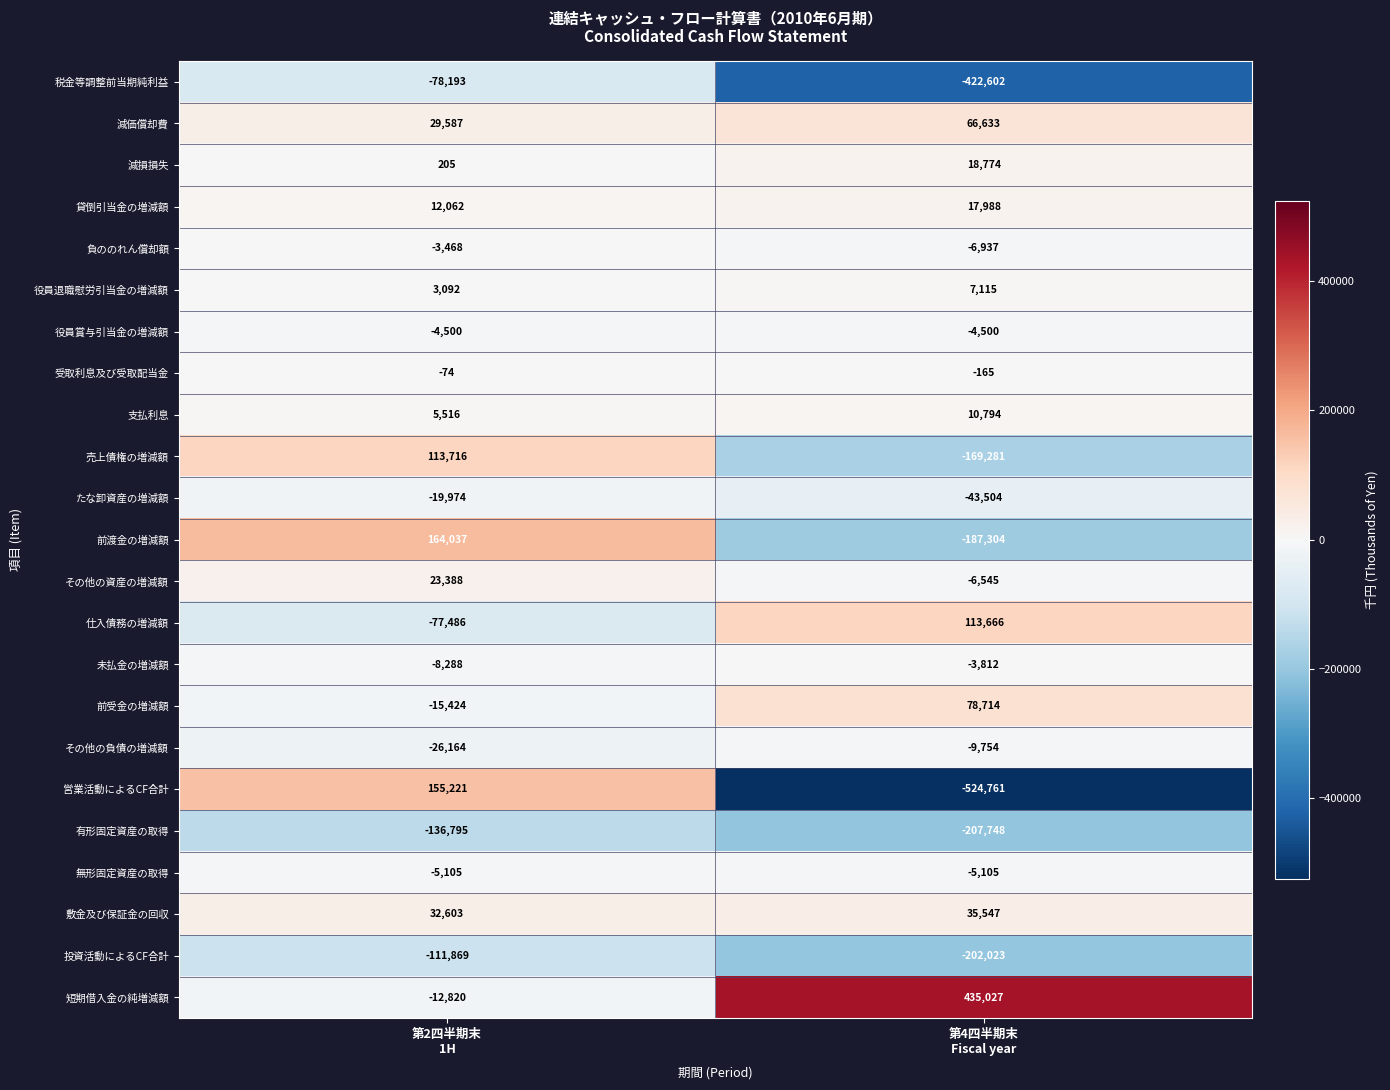

What is the sum of all 減価償却費 values?

96220